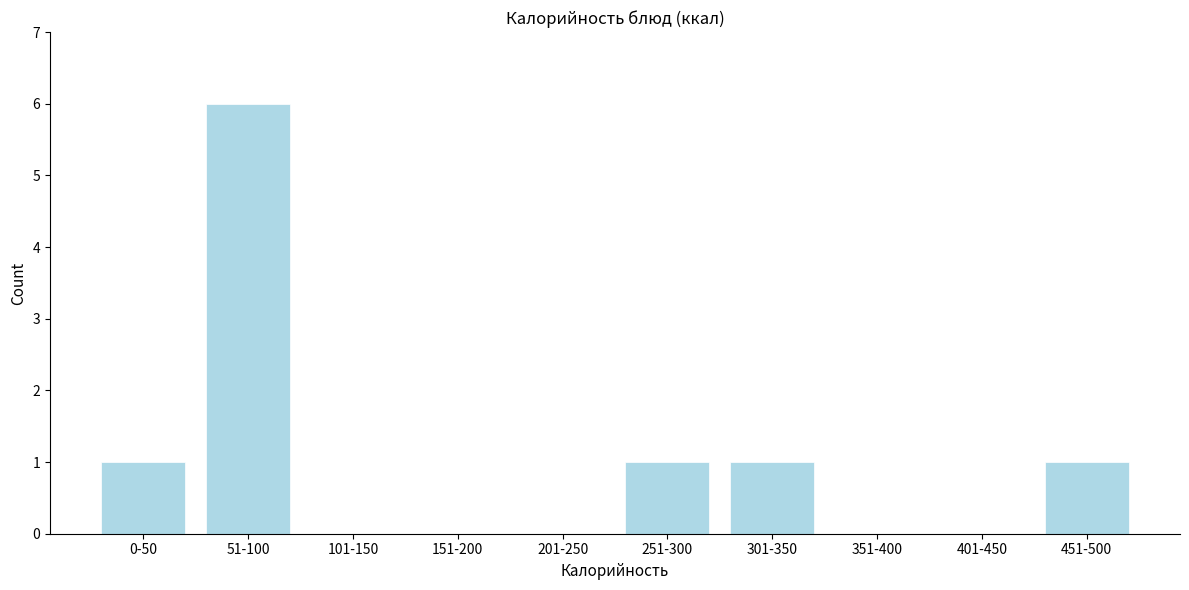

Reading left to right, extract all data points from this chart.

0-50=1	51-100=6	101-150=0	151-200=0	201-250=0	251-300=1	301-350=1	351-400=0	401-450=0	451-500=1